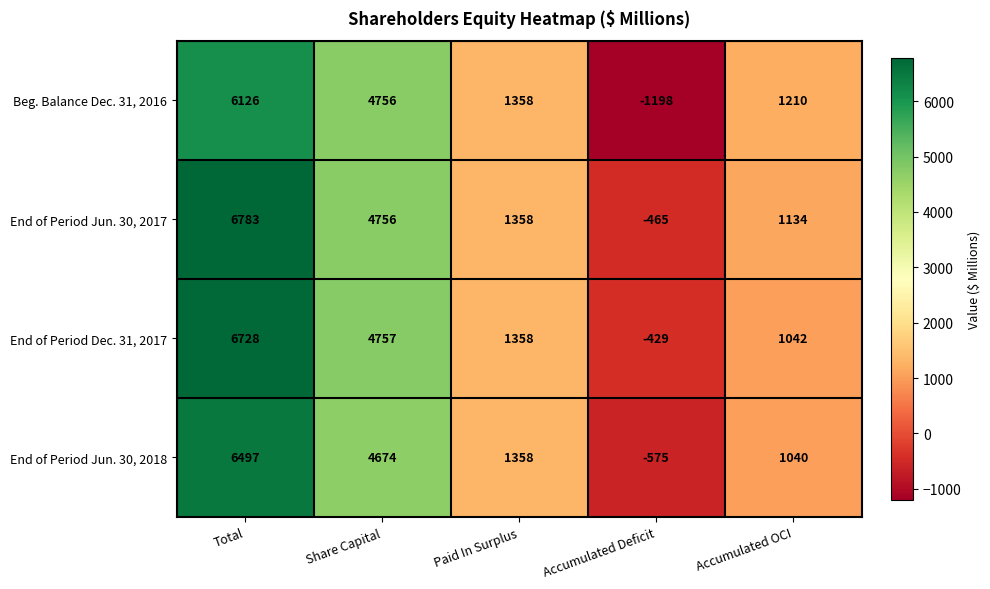

At which category is the sum across all series the highest?

Total